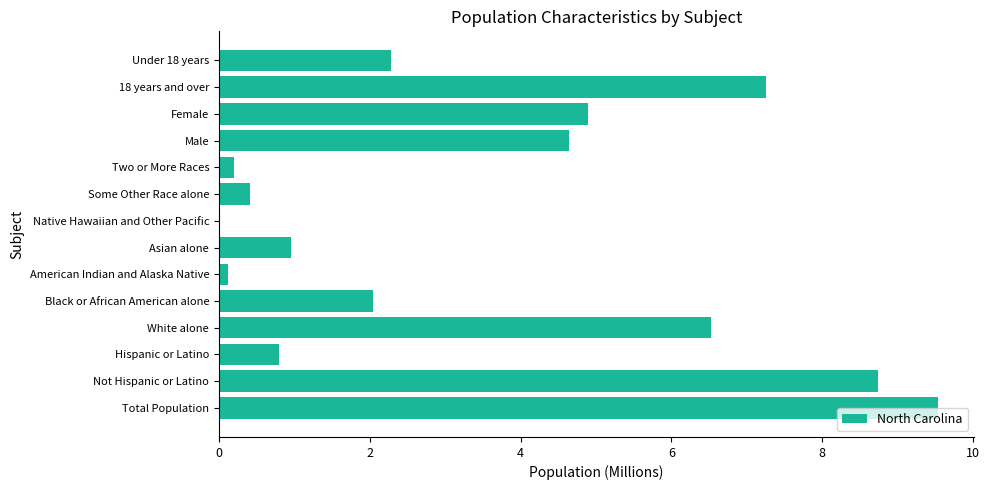

True or false: the data shows 0.0 at Native Hawaiian and Other Pacific.

True